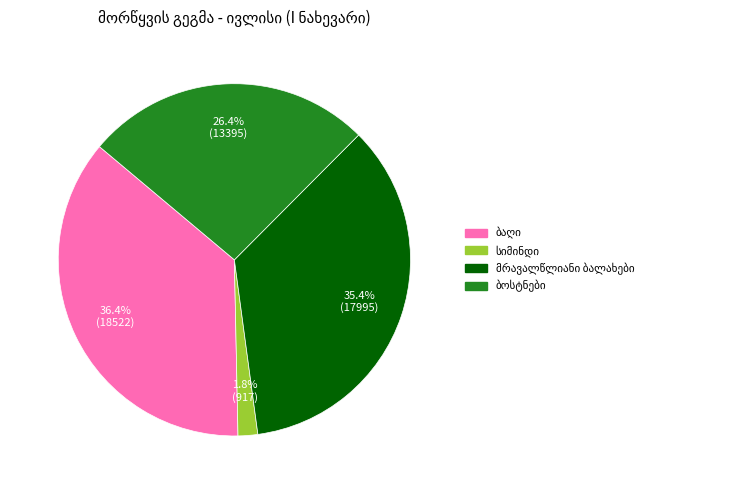

Is there a majority slice in this chart?

No